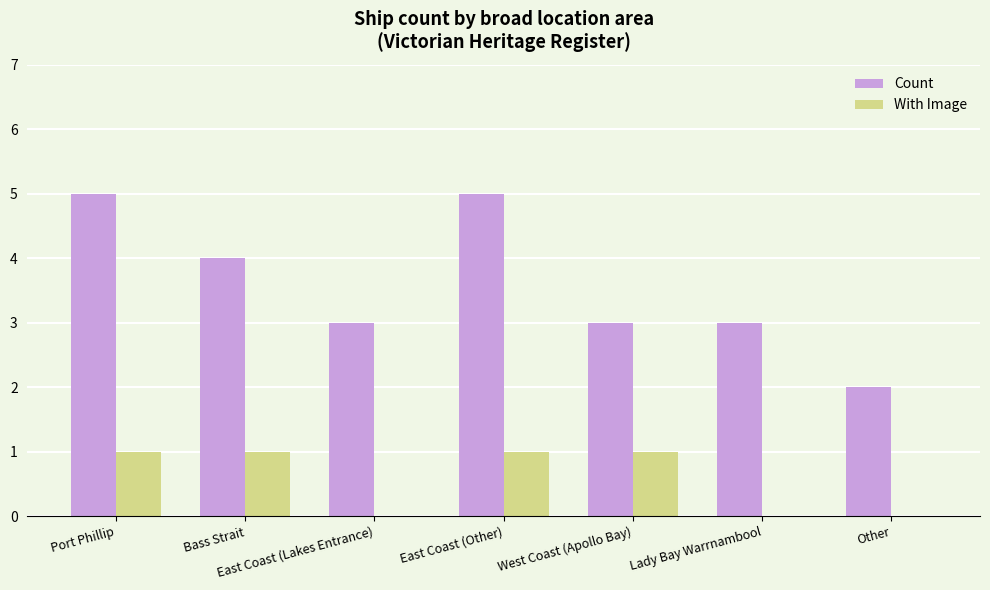

How many data points does each series have?

7